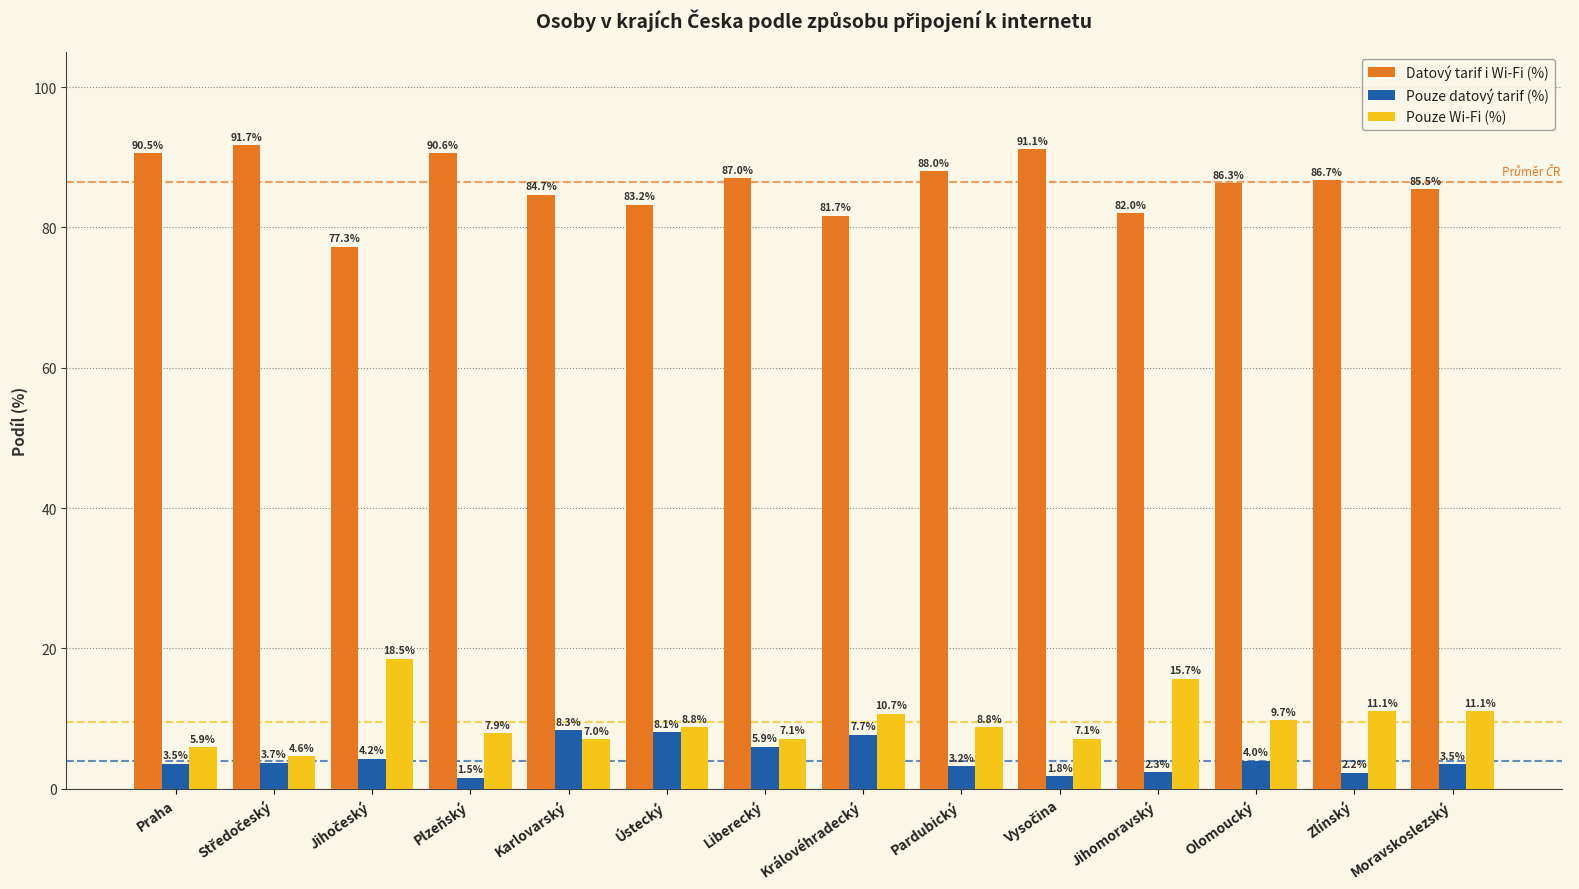

What is the maximum value shown in the chart?

91.7